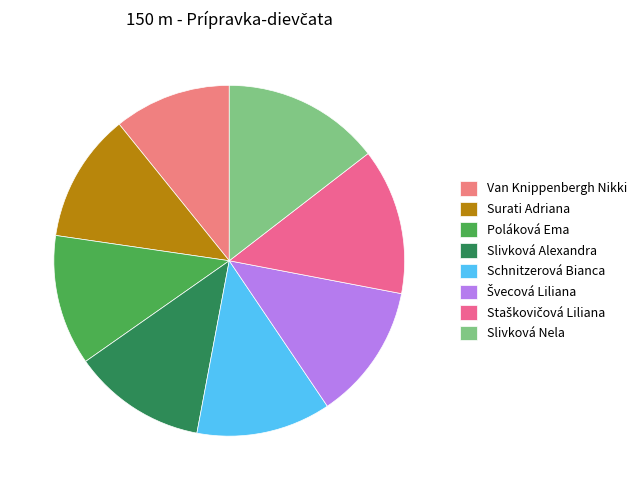

True or false: Poláková Ema accounts for 1% of the total.

False